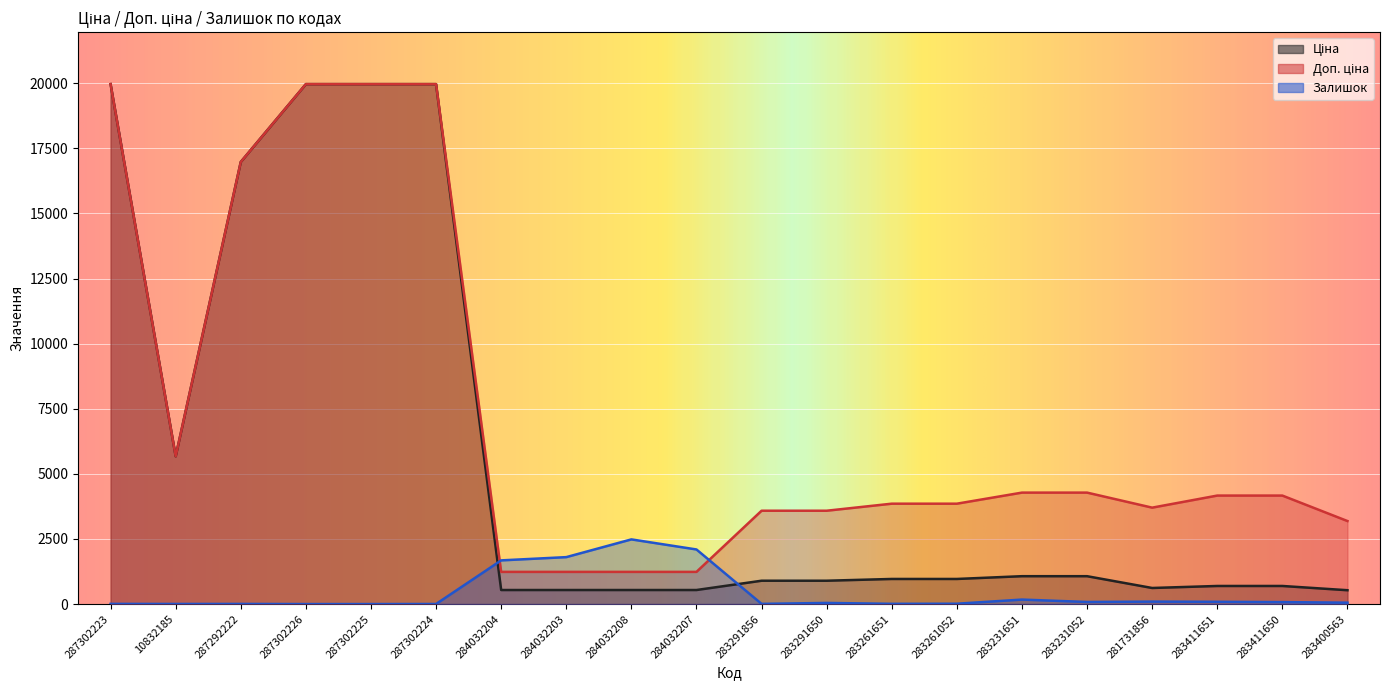

Which series has the largest range (max minus min)?

Ціна